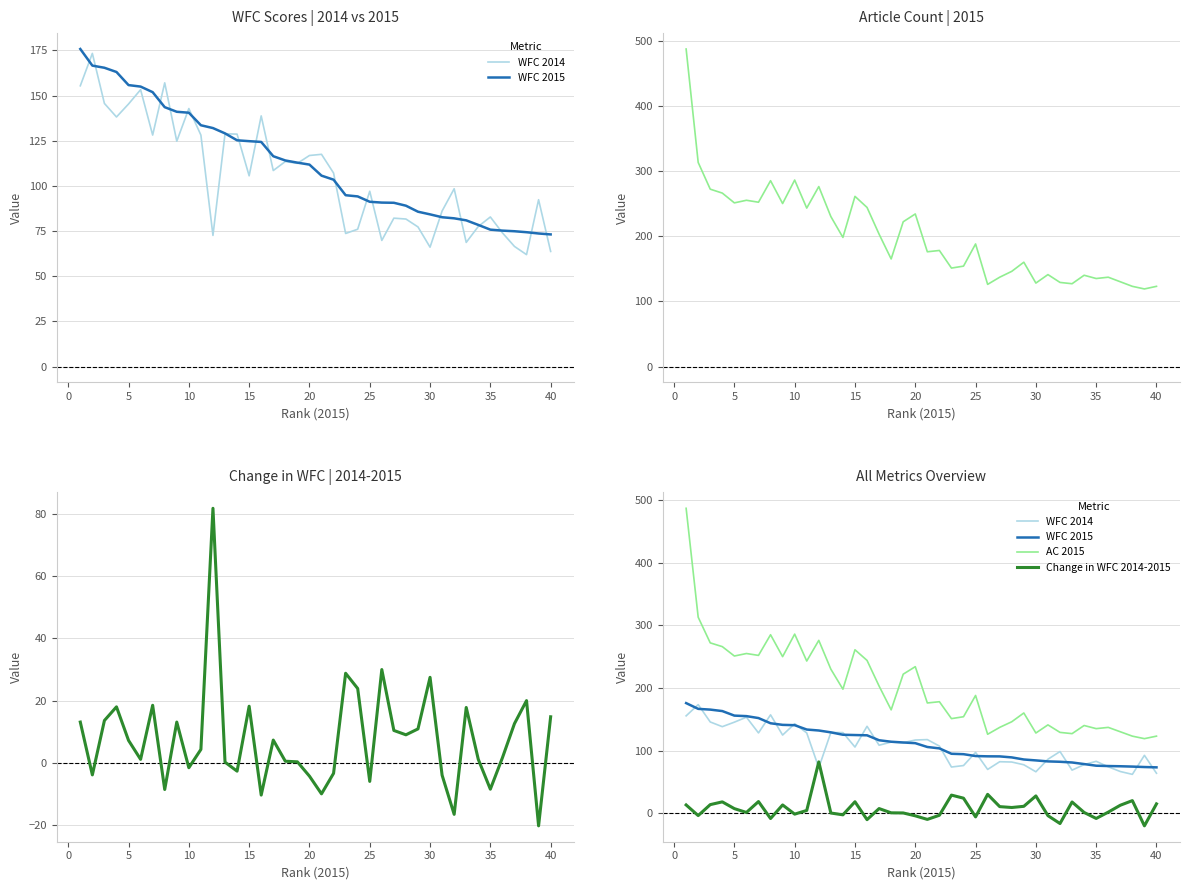

Which series has the largest total across all categories?

AC 2015